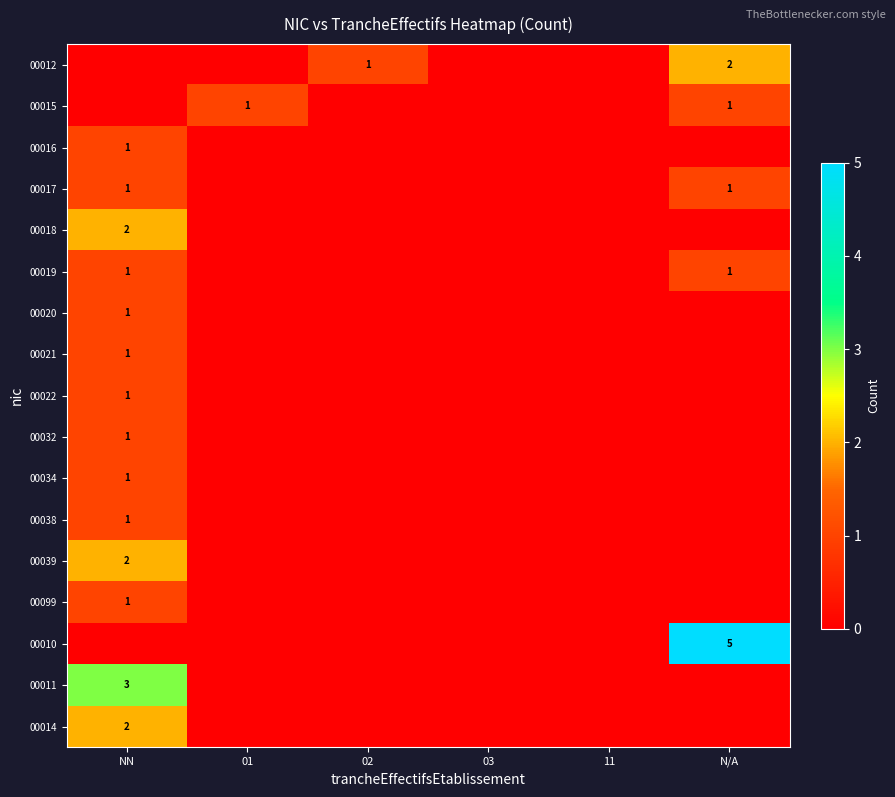

The 00032 series shows 1 at NN. True or false?

True